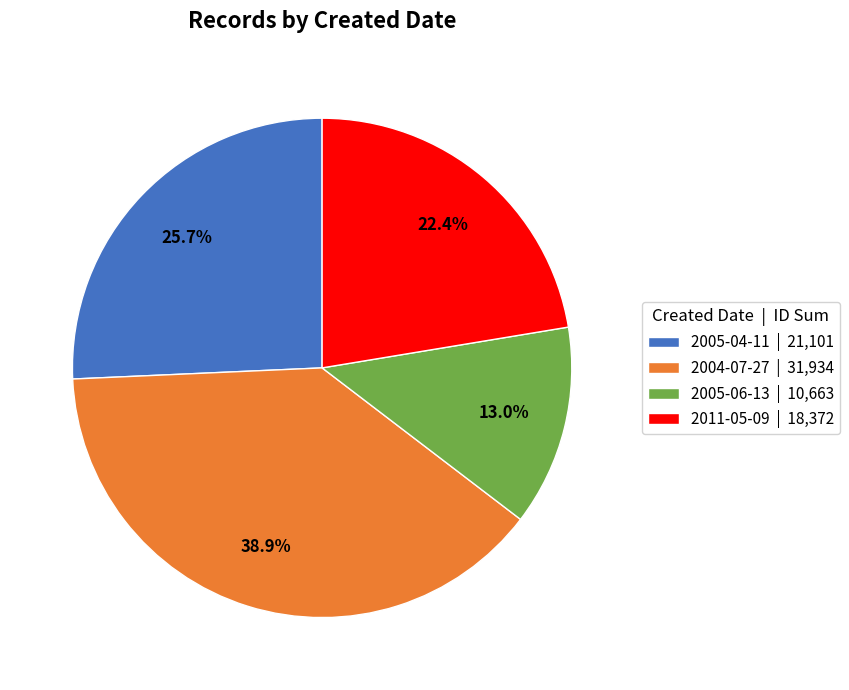

Which slice is the largest?

2004-07-27 | 31,934